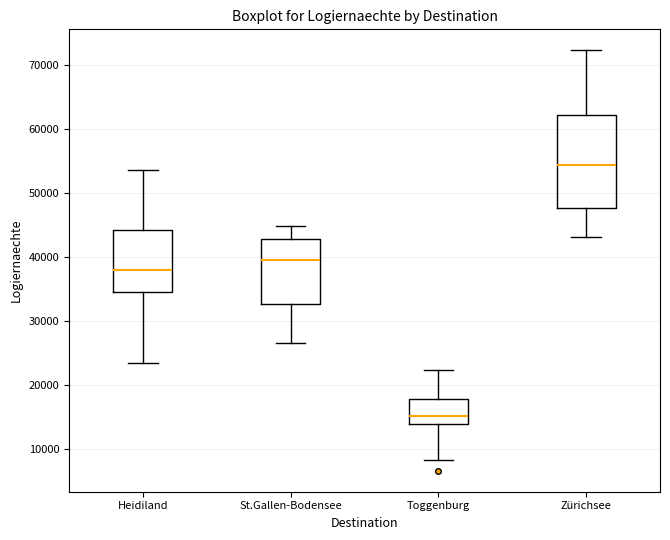

Where does the lower whisker of the box for Zürichsee end on the y-axis? The values are not printed on the chart, so give them approximately, as read against the axis.

43000